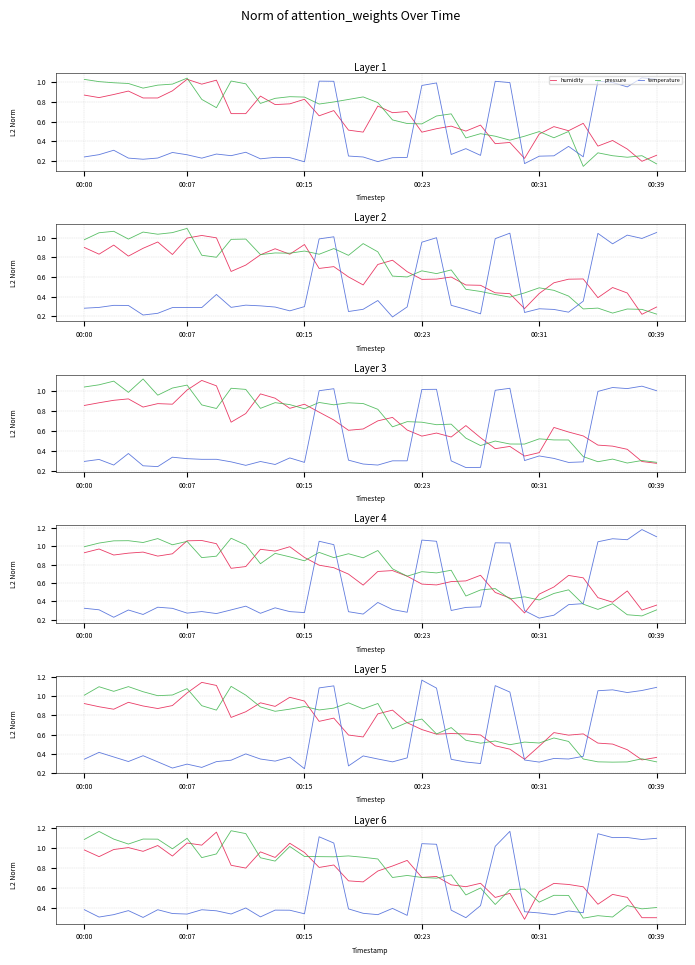

Does the chart display data point markers on the line(s)?

No